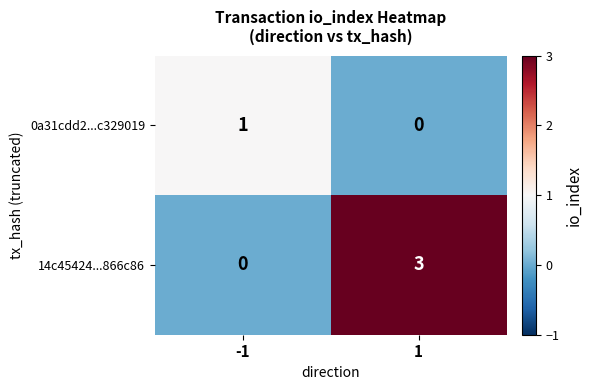

Is it true that 0a31cdd2...c329019 equals 1 at -1?

True